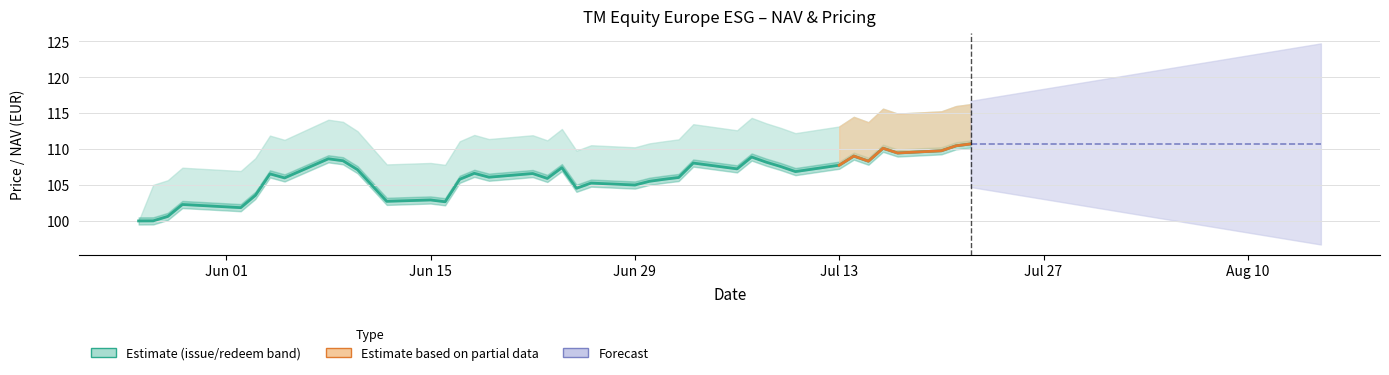

Which label corresponds to the smallest value in the chart?

Jun 01